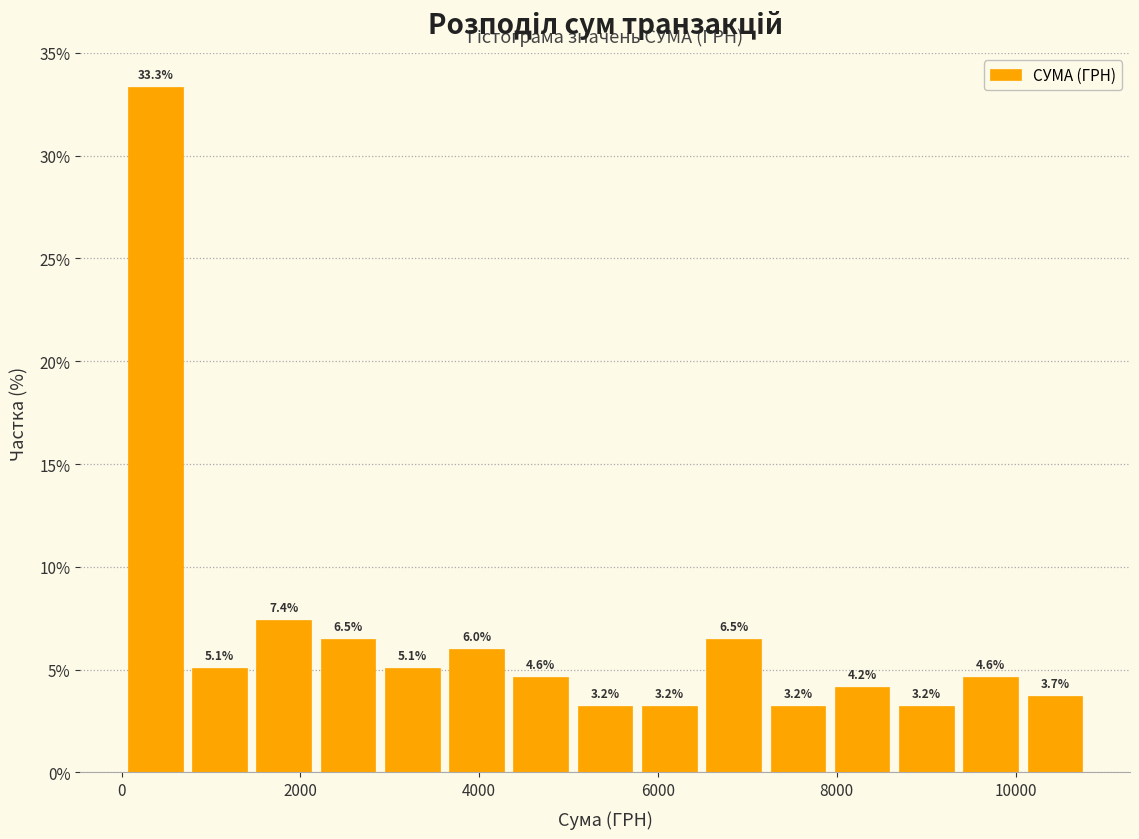

Around what value on the x-axis is the tallest bar? Give the approximate position of its centre, as read against the axis.

400